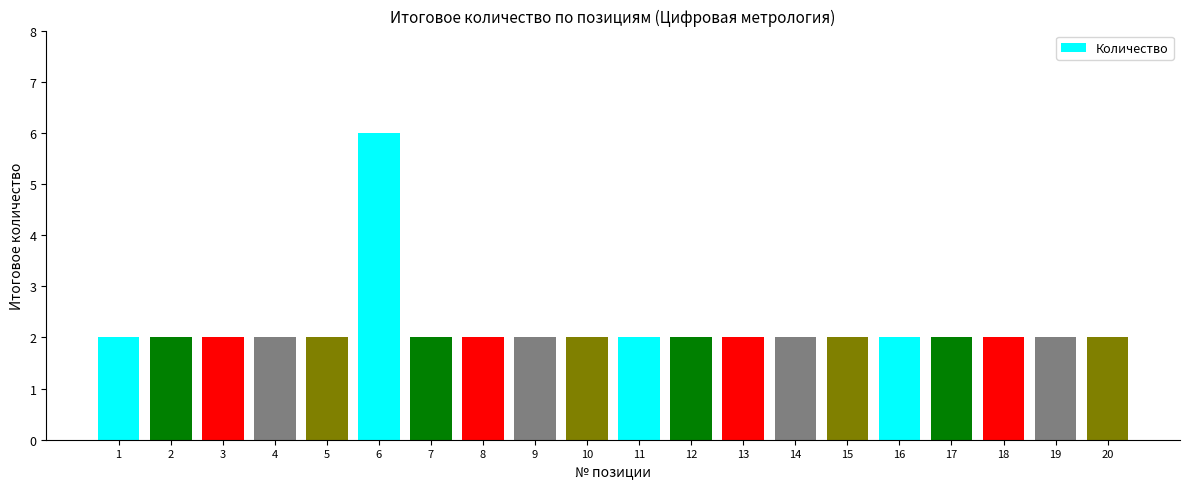

Approximately how many times larger is the value at 6 compared to 7?

3.0